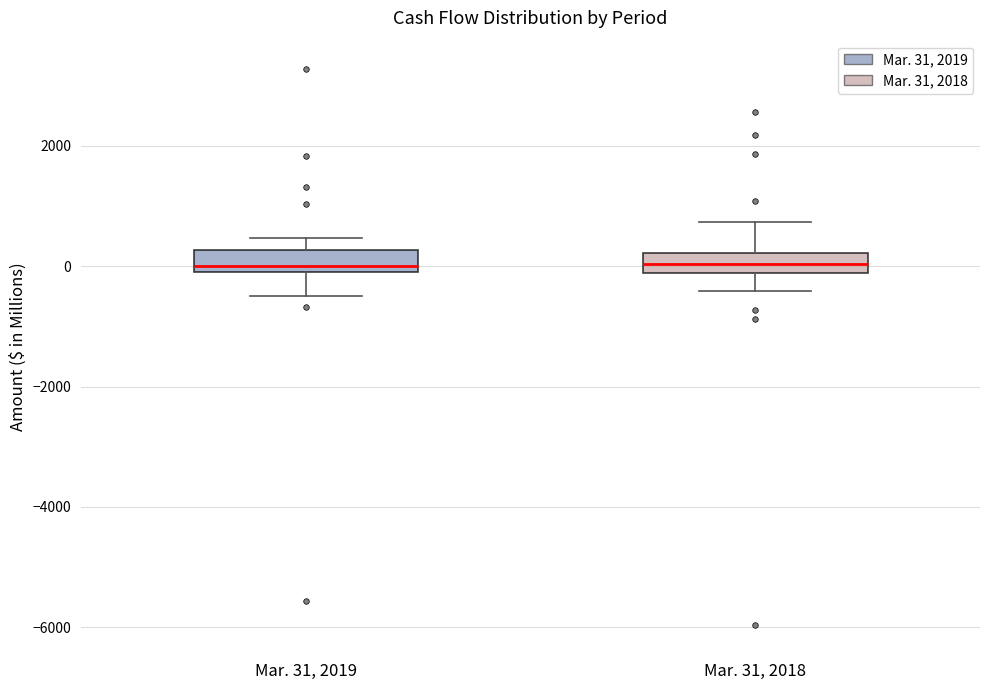

Where is the upper edge of the box for Mar. 31, 2019 on the y-axis? The values are not printed on the chart, so give them approximately, as read against the axis.

200